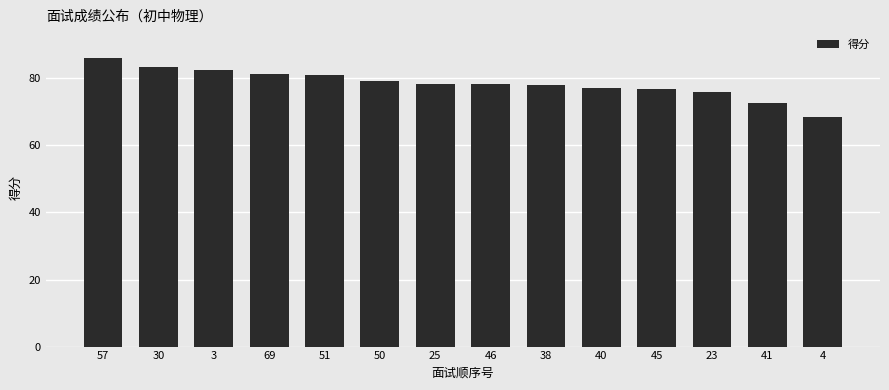

At which category does the chart reach its peak across all series?

57